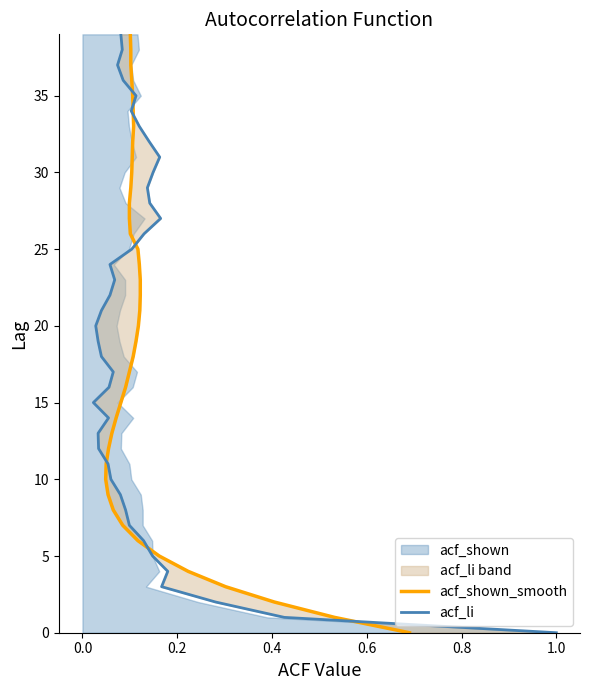

Does the chart have visible grid lines?

No